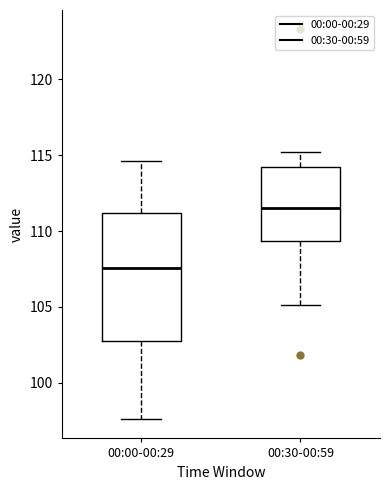

Reading left to right, read every box against the y-axis: the position of its median line, the range the box covers, and the ends of its whiskers. The values are not printed on the chart, so give them approximately, as read against the axis.

00:00-00:29: median 107.5, box 103.0 to 111.0, whiskers 97.5 to 114.5
00:30-00:59: median 111.5, box 109.5 to 114.0, whiskers 105.0 to 115.0